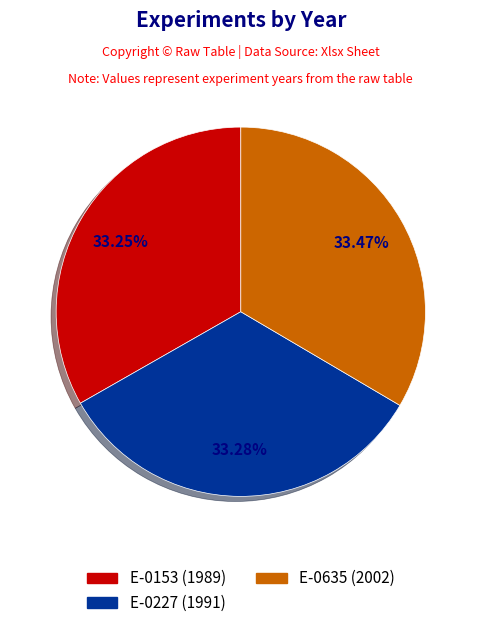

To the nearest percent, what is the combined percentage of E-0153 and E-0227?

67%